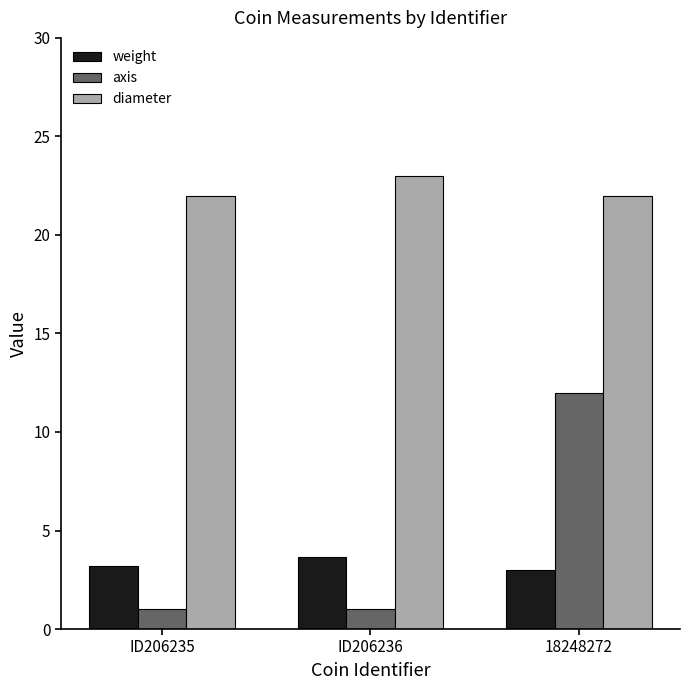

Rank the series by their maximum value, from highest to lowest.

diameter, axis, weight